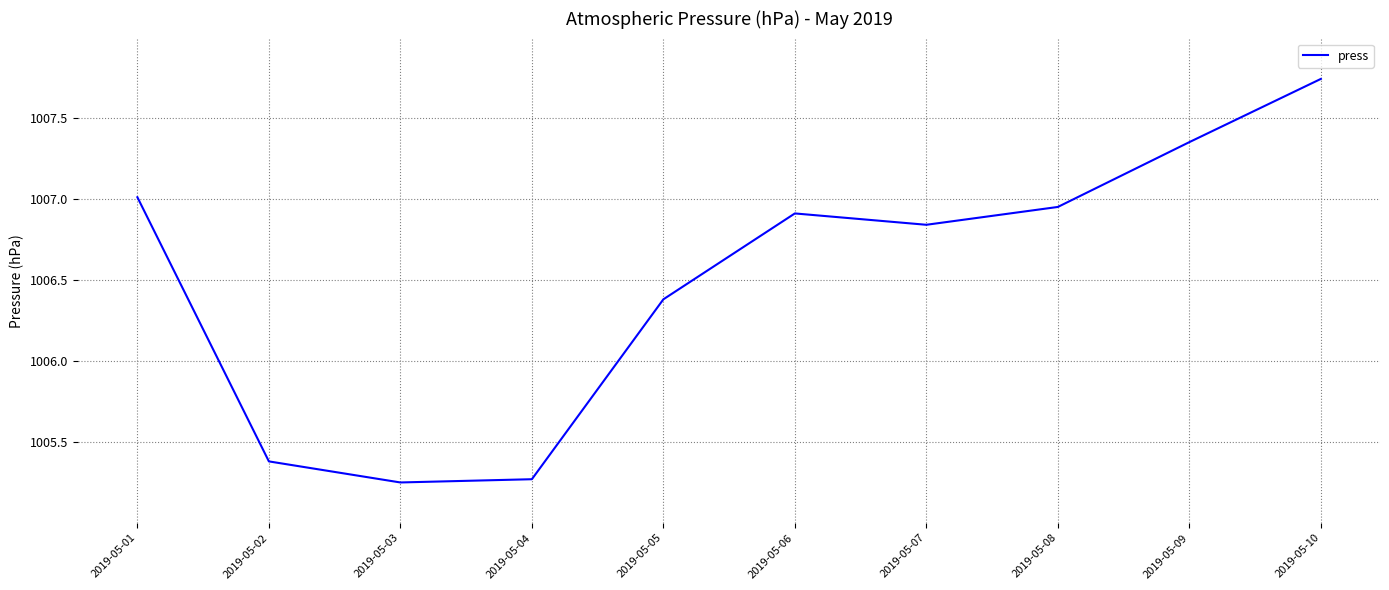

Which has a higher value, 2019-05-07 or 2019-05-10?

2019-05-10